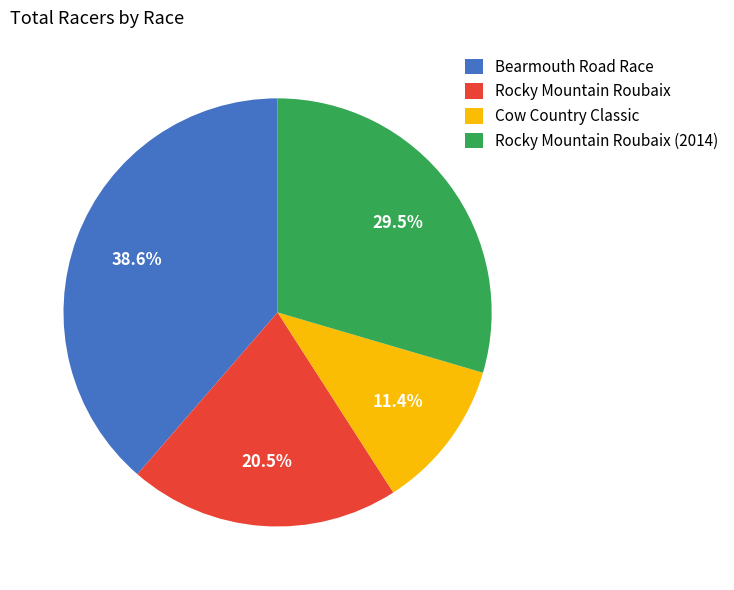

How many segments does this pie chart have?

4